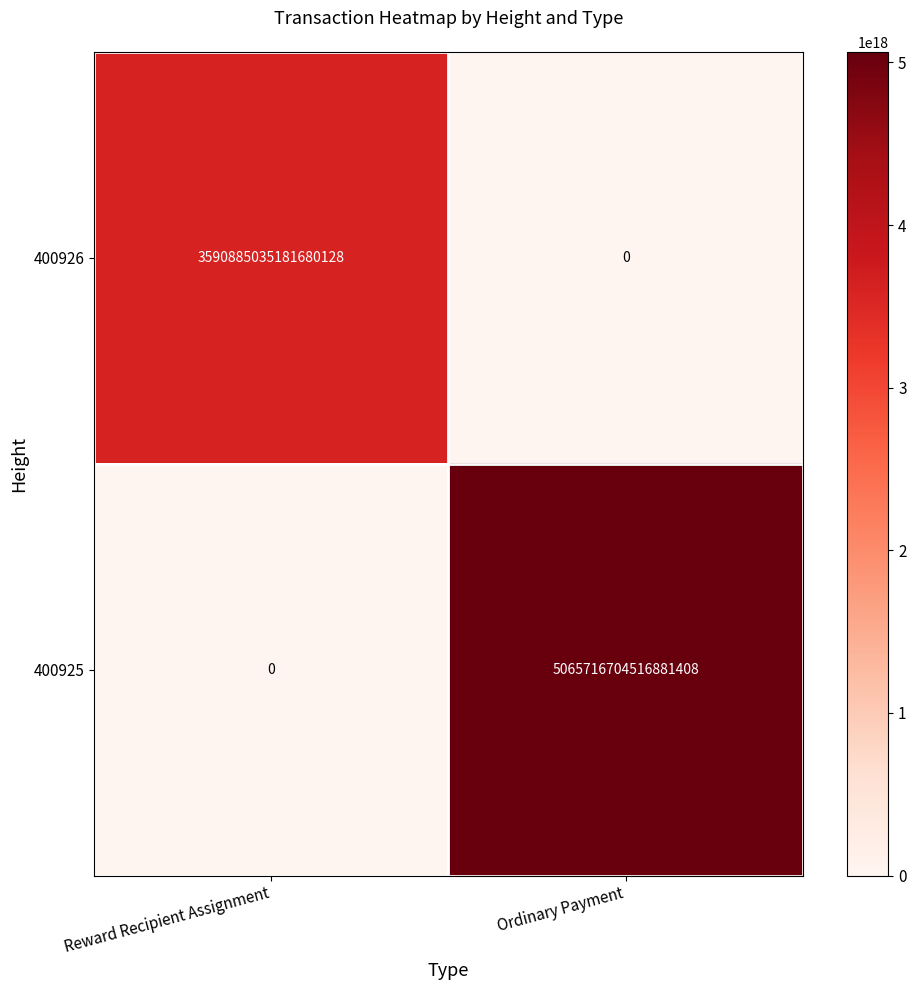

The 400925 series shows 2884477200406496256 at Ordinary Payment. True or false?

False